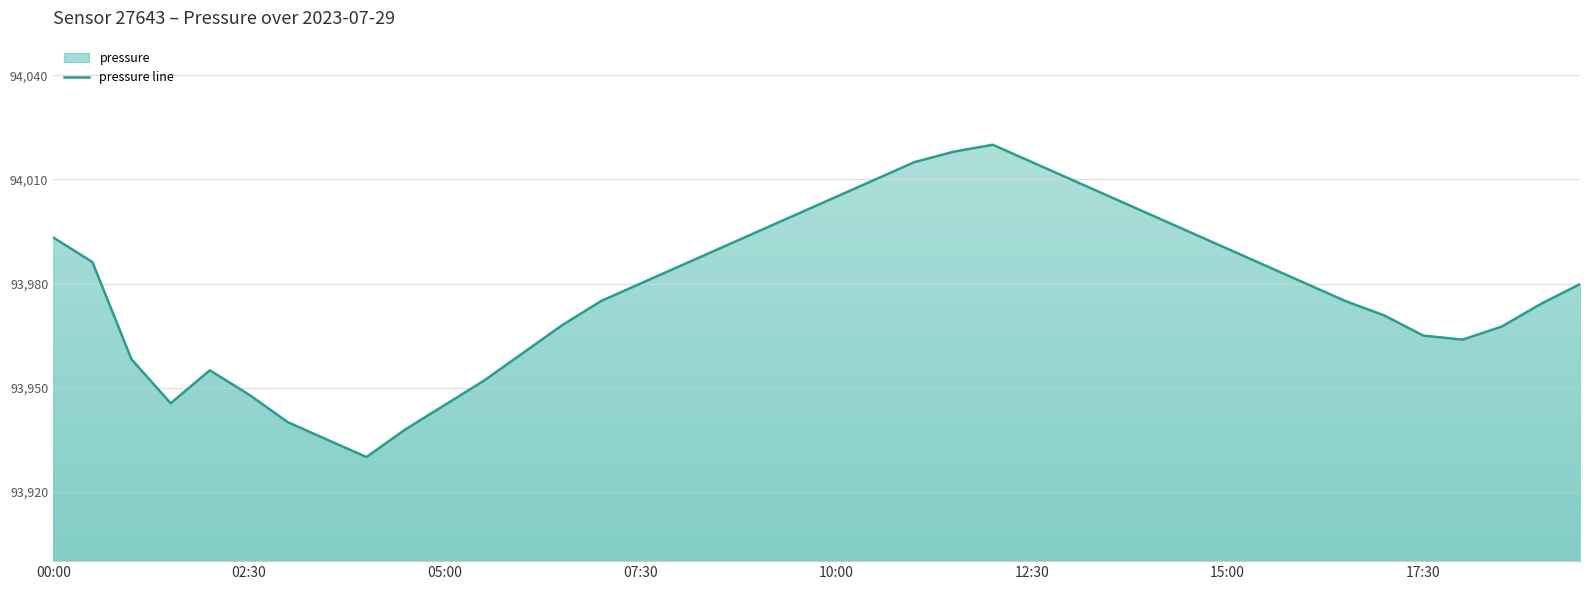

What is the difference between the maximum and minimum values?

90.0